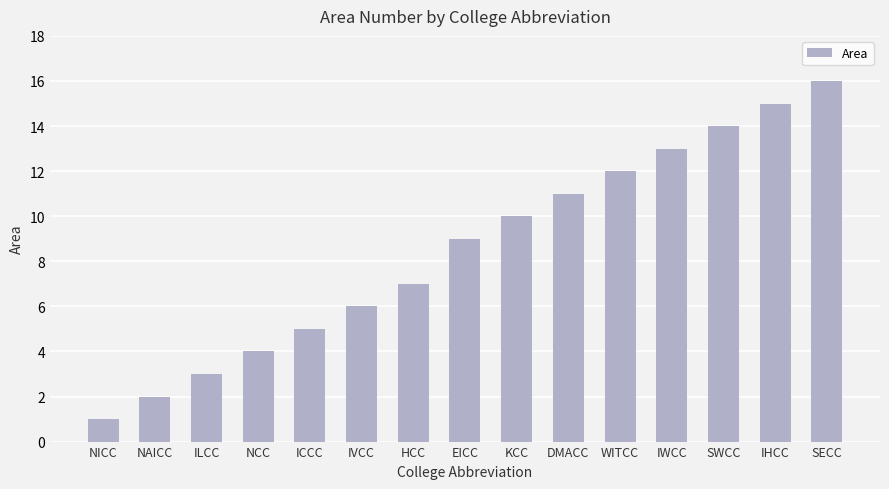

How many categories are shown in the chart?

15